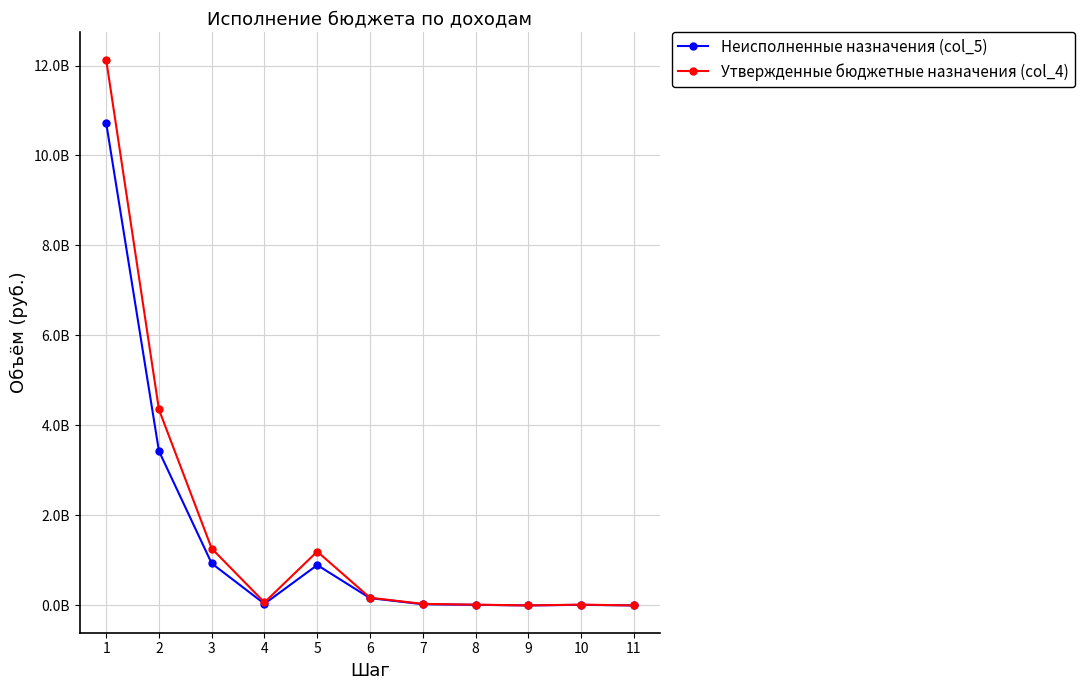

True or false: Неисполненные назначения (col_5) and Утвержденные бюджетные назначения (col_4) cross at least once.

False